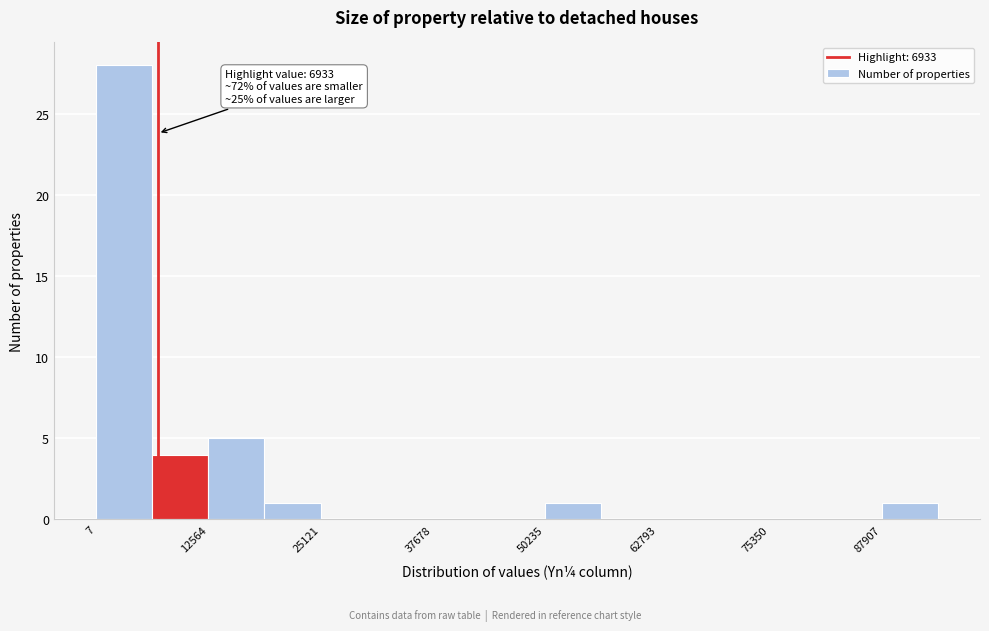

Around what value on the x-axis is the tallest bar? Give the approximate position of its centre, as read against the axis.

4000